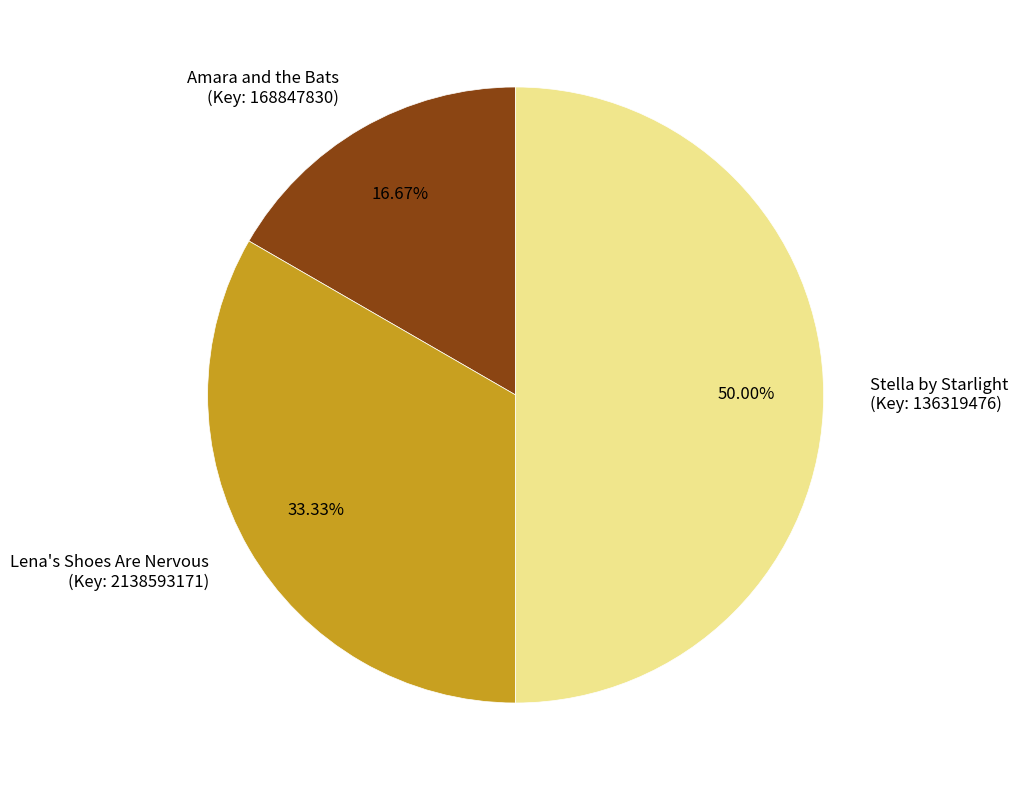

How many slices are in this pie chart?

3